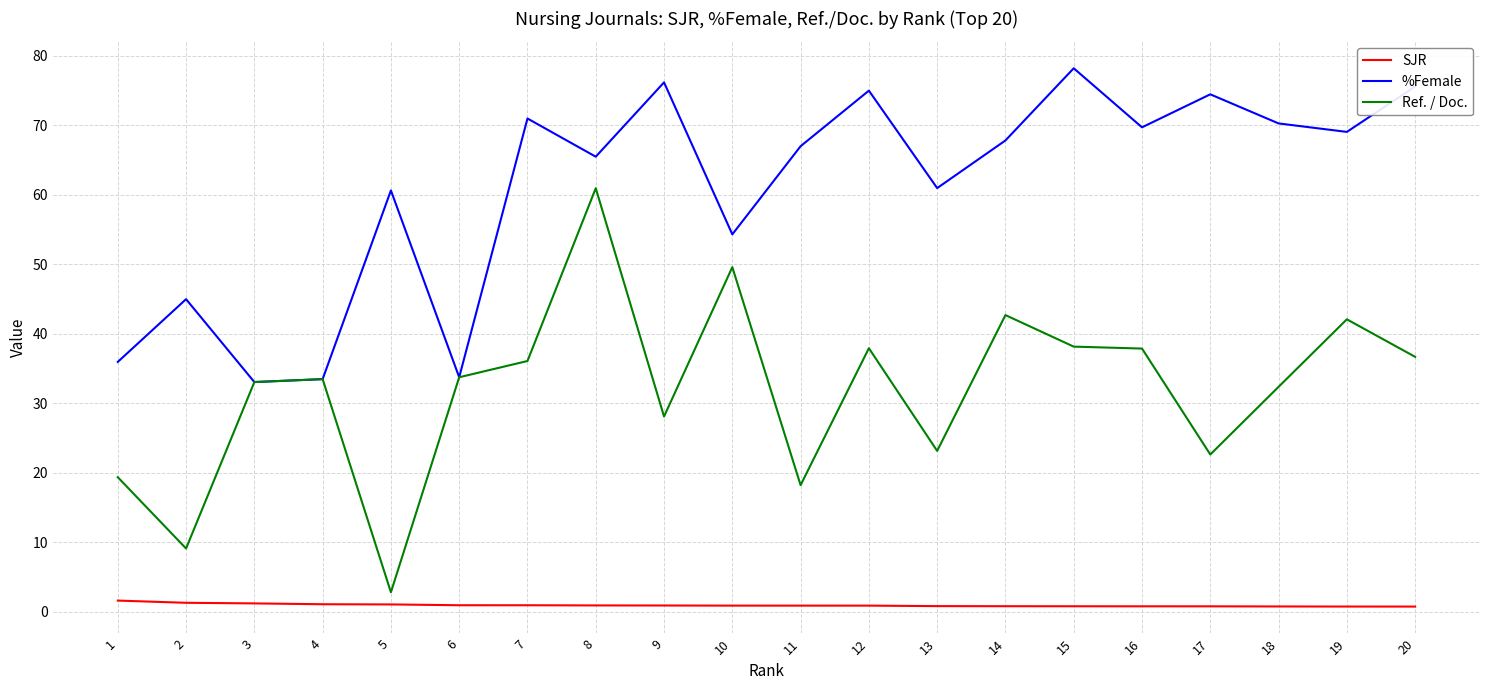

True or false: Ref. / Doc. and SJR intersect in this chart.

False